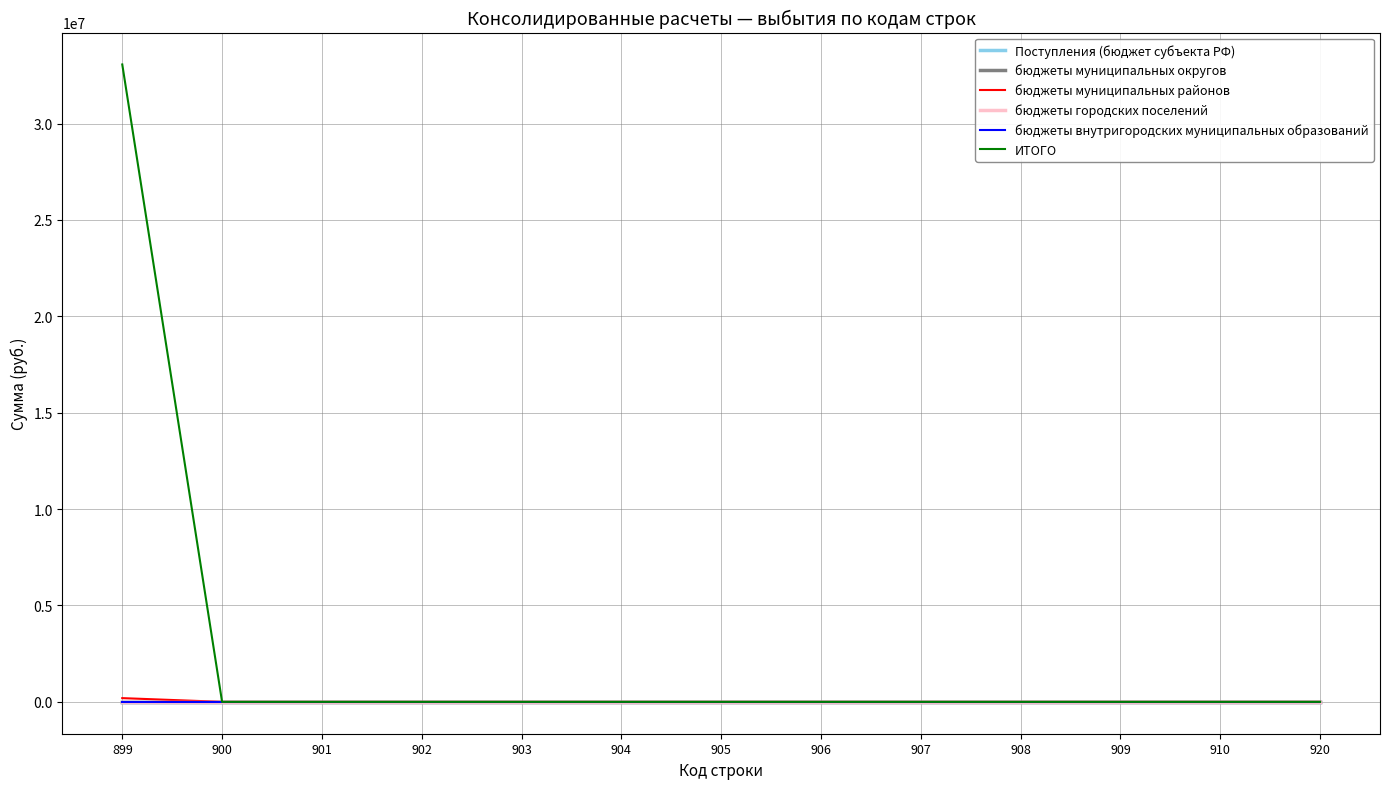

Does the chart have visible grid lines?

Yes